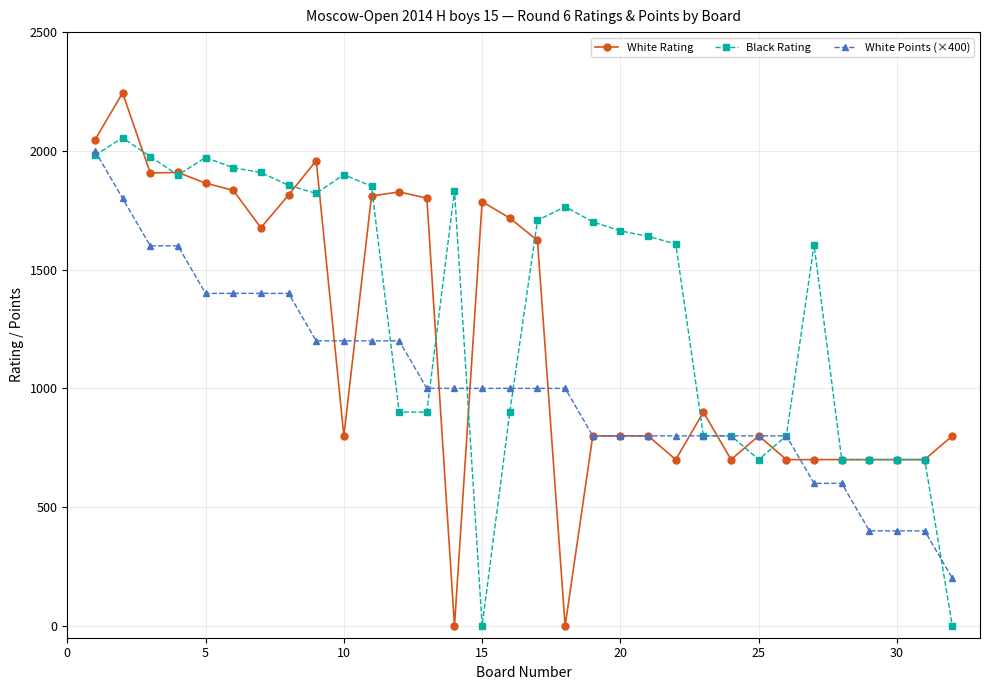

Rank the series by their average value, from lowest to highest.

White Points (×400), White Rating, Black Rating